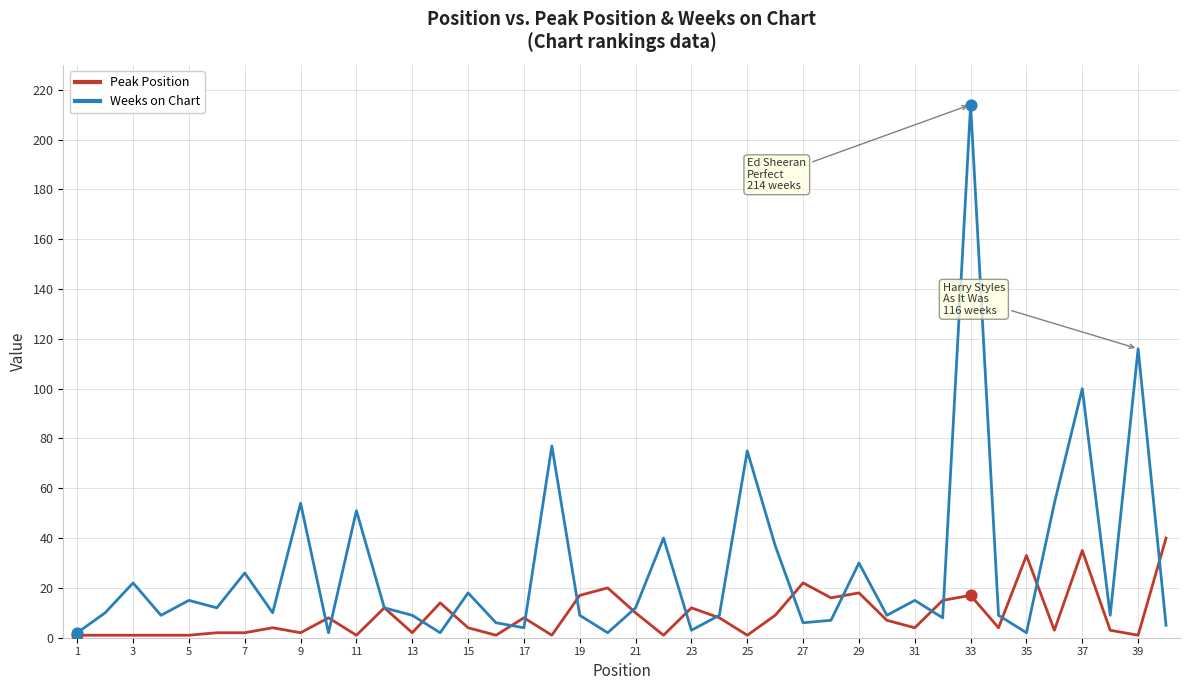

Which series has the largest total across all categories?

Weeks on Chart